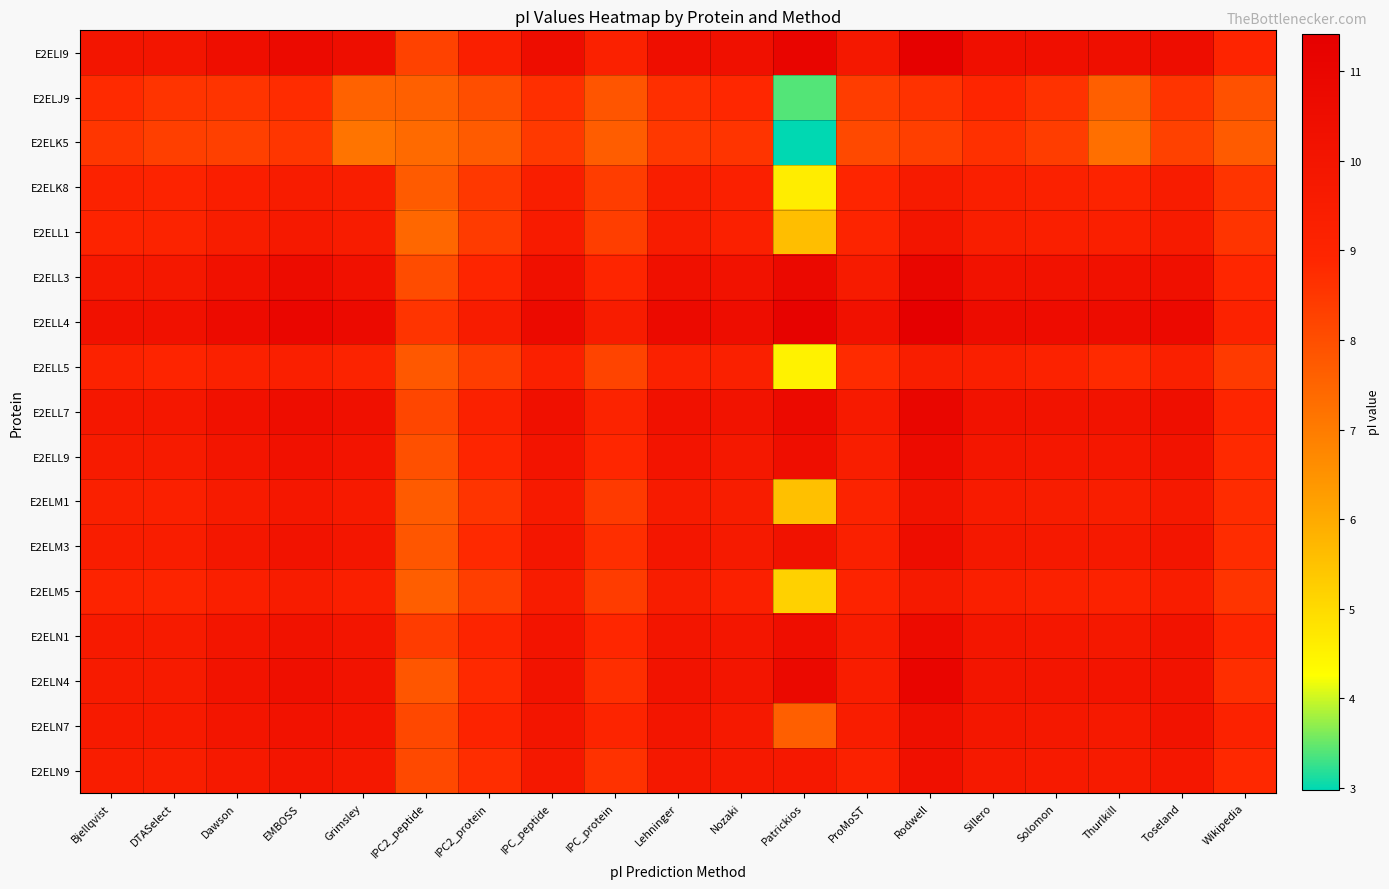

Reading left to right, extract all data points from this chart.

E2ELI9: Bjellqvist=10.0	DTASelect=10.0	Dawson=10.5	EMBOSS=10.7	Grimsley=10.5	IPC2_peptide=8.3	IPC2_protein=9.3	IPC_peptide=10.5	IPC_protein=9.2	Lehninger=10.5	Nozaki=10.3	Patrickios=11.0	ProMoST=9.8	Rodwell=11.3	Sillero=10.3	Solomon=10.3	Thurlkill=10.4	Toseland=10.5	Wikipedia=9.0
E2ELJ9: Bjellqvist=8.8	DTASelect=8.6	Dawson=8.6	EMBOSS=8.8	Grimsley=7.6	IPC2_peptide=7.6	IPC2_protein=8.0	IPC_peptide=8.7	IPC_protein=7.8	Lehninger=8.7	Nozaki=8.9	Patrickios=3.4	ProMoST=8.4	Rodwell=8.6	Sillero=8.9	Solomon=8.6	Thurlkill=7.6	Toseland=8.6	Wikipedia=7.9
E2ELK5: Bjellqvist=8.5	DTASelect=8.3	Dawson=8.3	EMBOSS=8.5	Grimsley=7.2	IPC2_peptide=7.4	IPC2_protein=7.7	IPC_peptide=8.5	IPC_protein=7.7	Lehninger=8.5	Nozaki=8.6	Patrickios=3.0	ProMoST=8.1	Rodwell=8.3	Sillero=8.7	Solomon=8.4	Thurlkill=7.3	Toseland=8.3	Wikipedia=7.7
E2ELK8: Bjellqvist=9.2	DTASelect=9.1	Dawson=9.4	EMBOSS=9.5	Grimsley=9.4	IPC2_peptide=7.7	IPC2_protein=8.5	IPC_peptide=9.4	IPC_protein=8.4	Lehninger=9.4	Nozaki=9.3	Patrickios=4.6	ProMoST=9.0	Rodwell=9.6	Sillero=9.4	Solomon=9.2	Thurlkill=9.1	Toseland=9.5	Wikipedia=8.6
E2ELL1: Bjellqvist=9.1	DTASelect=9.1	Dawson=9.5	EMBOSS=9.7	Grimsley=9.5	IPC2_peptide=7.4	IPC2_protein=8.4	IPC_peptide=9.6	IPC_protein=8.3	Lehninger=9.5	Nozaki=9.2	Patrickios=5.6	ProMoST=9.0	Rodwell=10.0	Sillero=9.4	Solomon=9.3	Thurlkill=9.3	Toseland=9.6	Wikipedia=8.6
E2ELL3: Bjellqvist=9.8	DTASelect=9.8	Dawson=10.3	EMBOSS=10.6	Grimsley=10.3	IPC2_peptide=8.1	IPC2_protein=9.0	IPC_peptide=10.3	IPC_protein=9.0	Lehninger=10.3	Nozaki=10.2	Patrickios=10.8	ProMoST=9.6	Rodwell=11.0	Sillero=10.2	Solomon=10.2	Thurlkill=10.2	Toseland=10.3	Wikipedia=8.9
E2ELL4: Bjellqvist=10.2	DTASelect=10.2	Dawson=10.7	EMBOSS=10.9	Grimsley=10.7	IPC2_peptide=8.6	IPC2_protein=9.5	IPC_peptide=10.7	IPC_protein=9.5	Lehninger=10.7	Nozaki=10.5	Patrickios=11.2	ProMoST=10.3	Rodwell=11.4	Sillero=10.6	Solomon=10.6	Thurlkill=10.6	Toseland=10.7	Wikipedia=9.1
E2ELL5: Bjellqvist=9.1	DTASelect=9.0	Dawson=9.2	EMBOSS=9.3	Grimsley=9.1	IPC2_peptide=7.8	IPC2_protein=8.4	IPC_peptide=9.2	IPC_protein=8.2	Lehninger=9.2	Nozaki=9.3	Patrickios=4.5	ProMoST=8.8	Rodwell=9.4	Sillero=9.3	Solomon=9.1	Thurlkill=8.8	Toseland=9.3	Wikipedia=8.4
E2ELL7: Bjellqvist=9.8	DTASelect=9.8	Dawson=10.3	EMBOSS=10.5	Grimsley=10.3	IPC2_peptide=8.2	IPC2_protein=9.2	IPC_peptide=10.3	IPC_protein=9.1	Lehninger=10.3	Nozaki=10.1	Patrickios=10.7	ProMoST=9.6	Rodwell=11.0	Sillero=10.2	Solomon=10.1	Thurlkill=10.1	Toseland=10.4	Wikipedia=9.0
E2ELL9: Bjellqvist=9.6	DTASelect=9.6	Dawson=10.0	EMBOSS=10.2	Grimsley=10.0	IPC2_peptide=8.0	IPC2_protein=8.9	IPC_peptide=10.0	IPC_protein=8.9	Lehninger=10.0	Nozaki=9.8	Patrickios=10.5	ProMoST=9.4	Rodwell=10.6	Sillero=9.9	Solomon=9.9	Thurlkill=9.8	Toseland=10.1	Wikipedia=8.8
E2ELM1: Bjellqvist=9.3	DTASelect=9.2	Dawson=9.6	EMBOSS=9.8	Grimsley=9.7	IPC2_peptide=7.7	IPC2_protein=8.6	IPC_peptide=9.6	IPC_protein=8.4	Lehninger=9.6	Nozaki=9.5	Patrickios=5.5	ProMoST=9.1	Rodwell=10.1	Sillero=9.6	Solomon=9.5	Thurlkill=9.4	Toseland=9.7	Wikipedia=8.7
E2ELM3: Bjellqvist=9.5	DTASelect=9.5	Dawson=9.9	EMBOSS=10.1	Grimsley=9.9	IPC2_peptide=7.8	IPC2_protein=8.8	IPC_peptide=9.9	IPC_protein=8.7	Lehninger=9.9	Nozaki=9.7	Patrickios=10.2	ProMoST=9.3	Rodwell=10.5	Sillero=9.8	Solomon=9.7	Thurlkill=9.7	Toseland=10.0	Wikipedia=8.8
E2ELM5: Bjellqvist=9.1	DTASelect=9.0	Dawson=9.3	EMBOSS=9.5	Grimsley=9.3	IPC2_peptide=7.6	IPC2_protein=8.3	IPC_peptide=9.5	IPC_protein=8.4	Lehninger=9.5	Nozaki=9.3	Patrickios=5.2	ProMoST=9.1	Rodwell=9.7	Sillero=9.3	Solomon=9.2	Thurlkill=9.1	Toseland=9.5	Wikipedia=8.6
E2ELN1: Bjellqvist=9.7	DTASelect=9.6	Dawson=10.0	EMBOSS=10.2	Grimsley=10.0	IPC2_peptide=8.4	IPC2_protein=9.0	IPC_peptide=10.0	IPC_protein=8.9	Lehninger=10.0	Nozaki=9.9	Patrickios=10.4	ProMoST=9.5	Rodwell=10.7	Sillero=9.9	Solomon=9.9	Thurlkill=9.8	Toseland=10.1	Wikipedia=9.0
E2ELN4: Bjellqvist=9.6	DTASelect=9.6	Dawson=10.1	EMBOSS=10.4	Grimsley=10.1	IPC2_peptide=7.8	IPC2_protein=8.8	IPC_peptide=10.1	IPC_protein=8.7	Lehninger=10.1	Nozaki=10.0	Patrickios=10.8	ProMoST=9.5	Rodwell=11.0	Sillero=10.0	Solomon=10.0	Thurlkill=10.0	Toseland=10.1	Wikipedia=8.7
E2ELN7: Bjellqvist=9.6	DTASelect=9.6	Dawson=10.0	EMBOSS=10.2	Grimsley=10.1	IPC2_peptide=8.1	IPC2_protein=9.1	IPC_peptide=10.0	IPC_protein=9.0	Lehninger=10.0	Nozaki=9.7	Patrickios=7.6	ProMoST=9.4	Rodwell=10.4	Sillero=9.9	Solomon=9.8	Thurlkill=9.7	Toseland=10.1	Wikipedia=9.1
E2ELN9: Bjellqvist=9.5	DTASelect=9.4	Dawson=9.8	EMBOSS=10.0	Grimsley=9.8	IPC2_peptide=8.1	IPC2_protein=8.7	IPC_peptide=9.8	IPC_protein=8.6	Lehninger=9.8	Nozaki=9.8	Patrickios=9.8	ProMoST=9.2	Rodwell=10.3	Sillero=9.7	Solomon=9.6	Thurlkill=9.6	Toseland=9.9	Wikipedia=8.8